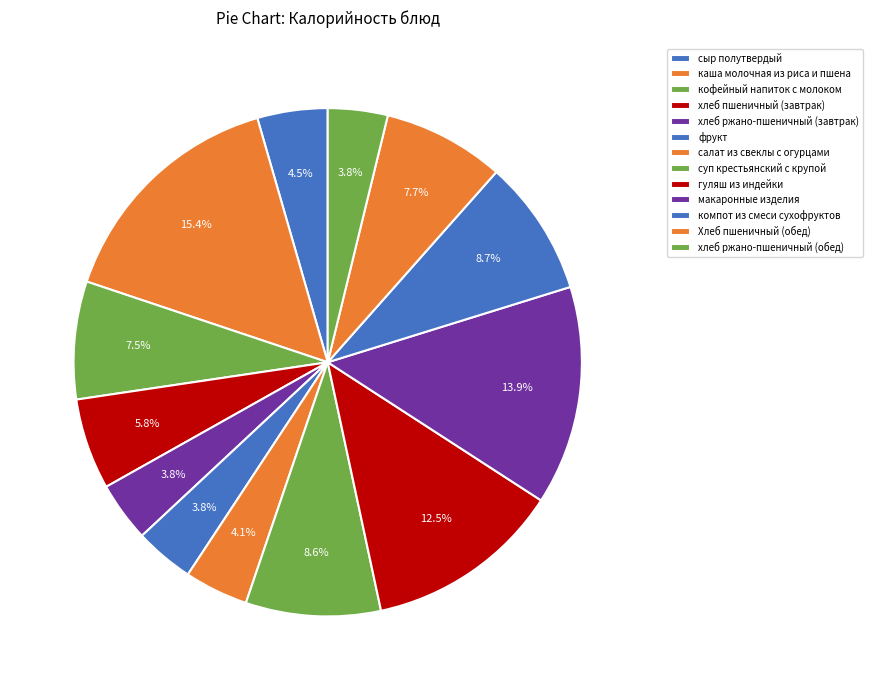

How much of the chart is everything except фрукт?

96.2%